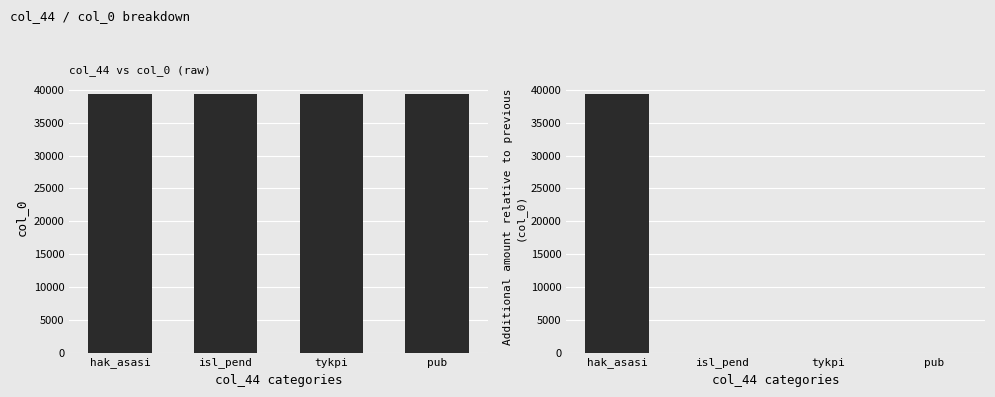

Are the bars grouped side by side (vs. stacked)?

Yes